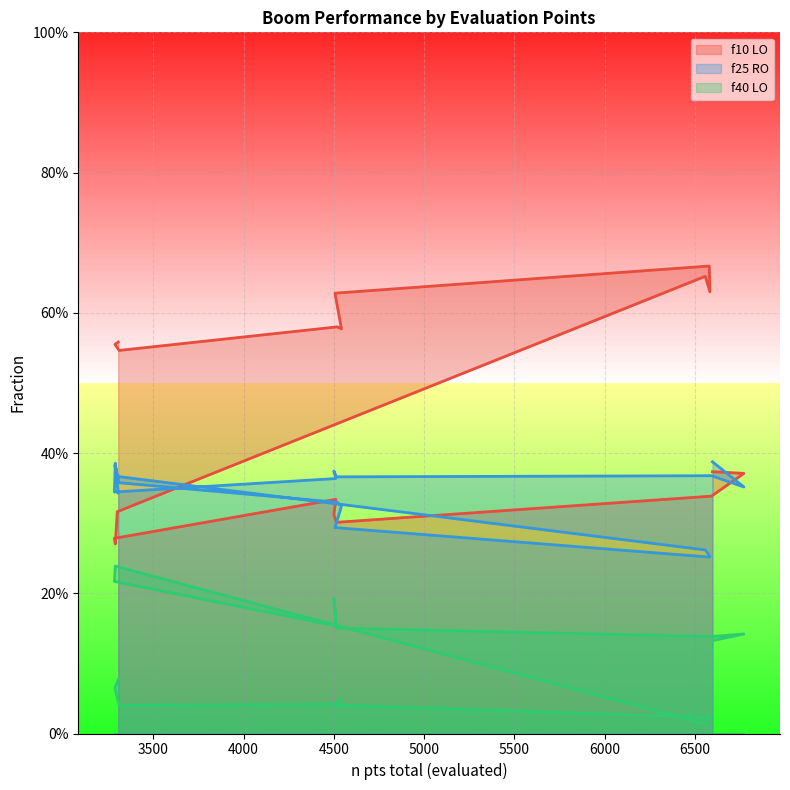

Is the value of f25 RO at 6578 greater than the value of f10 LO at 6596?

No